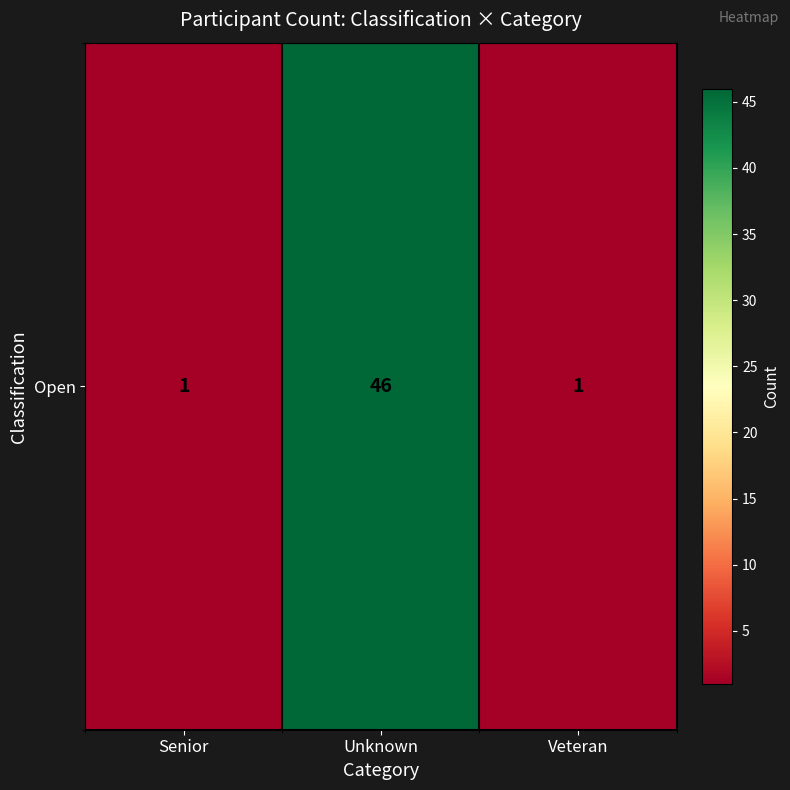

List the labels in order of value, largest first.

Unknown, Senior, Veteran